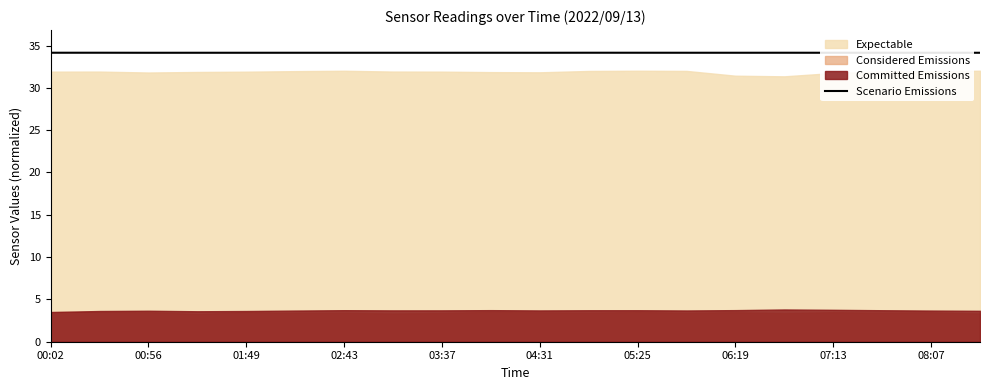

What is the highest value of the Scenario Emissions series?

34.2